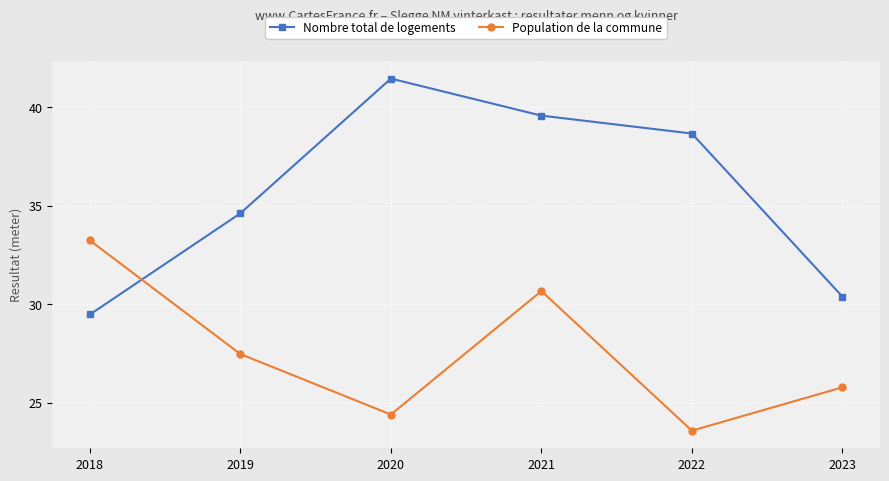

At which category is the sum across all series the highest?

2021